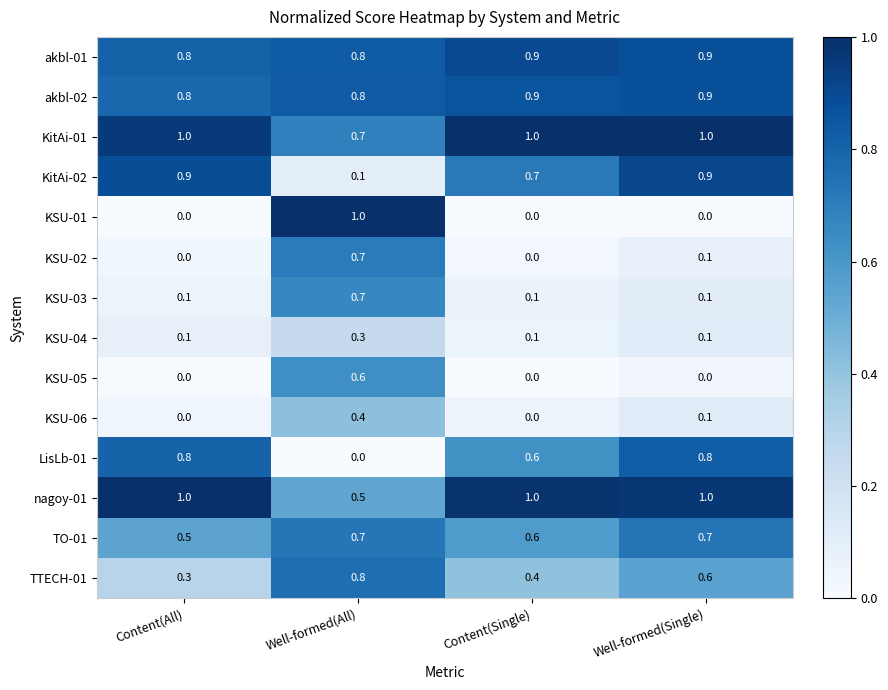

How many nagoy-01 values are between 1 and 2?

3